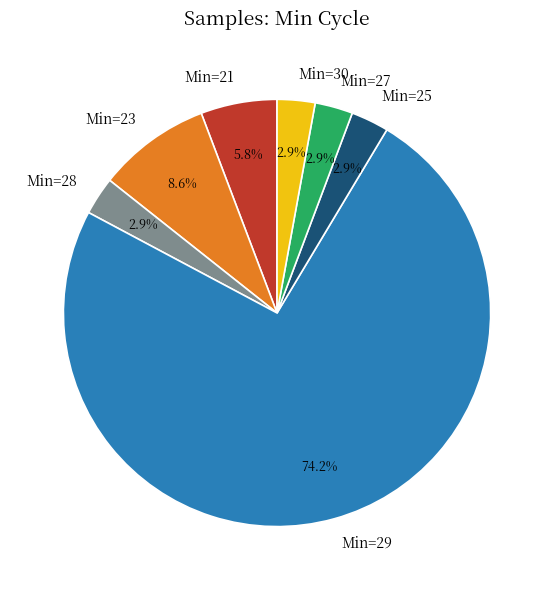

How much of the chart is everything except Min=21?

94.2%